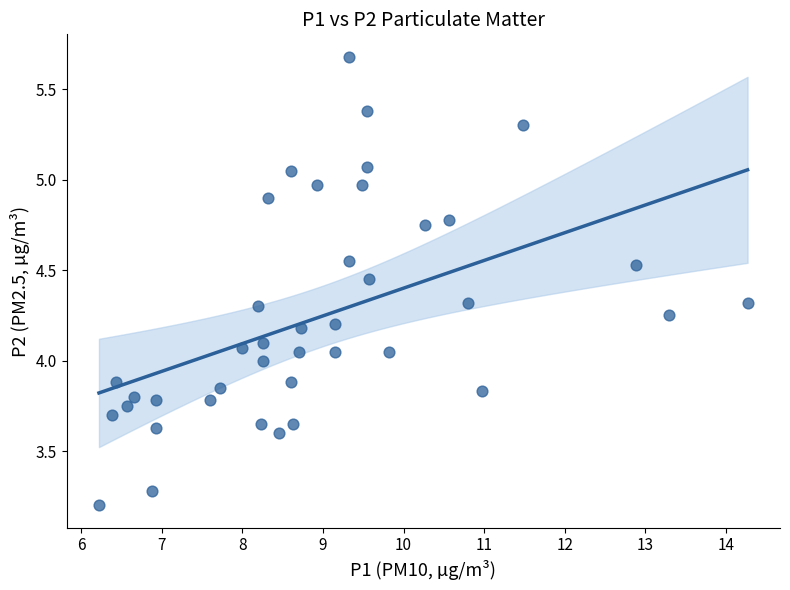

What is the range of Y values (max minus min)?

2.5